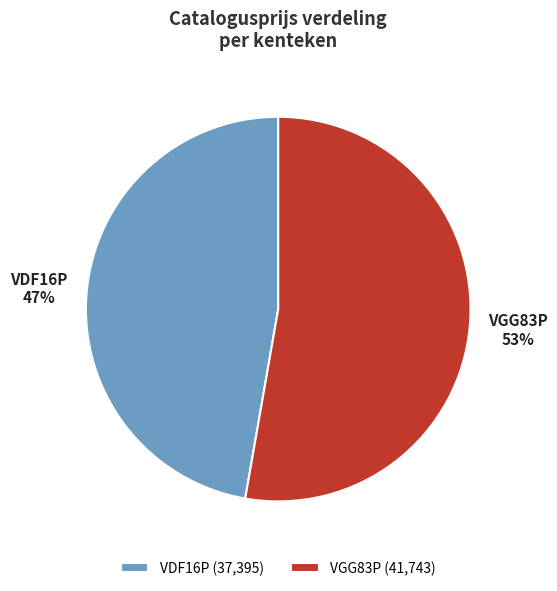

Which slice is the smallest?

VDF16P